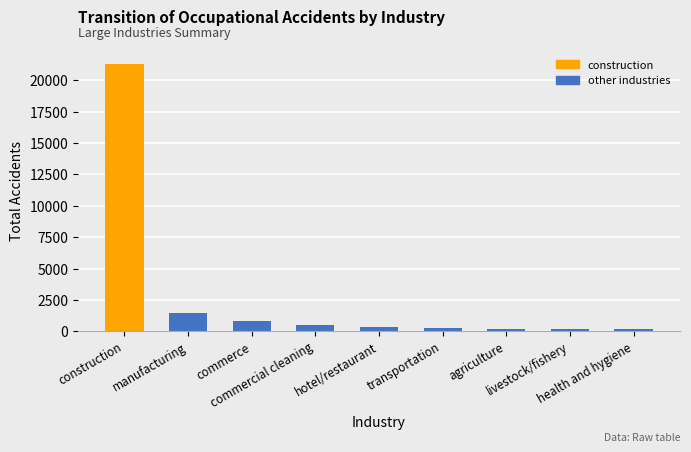

The chart shows a value of 21328 at construction. True or false?

True